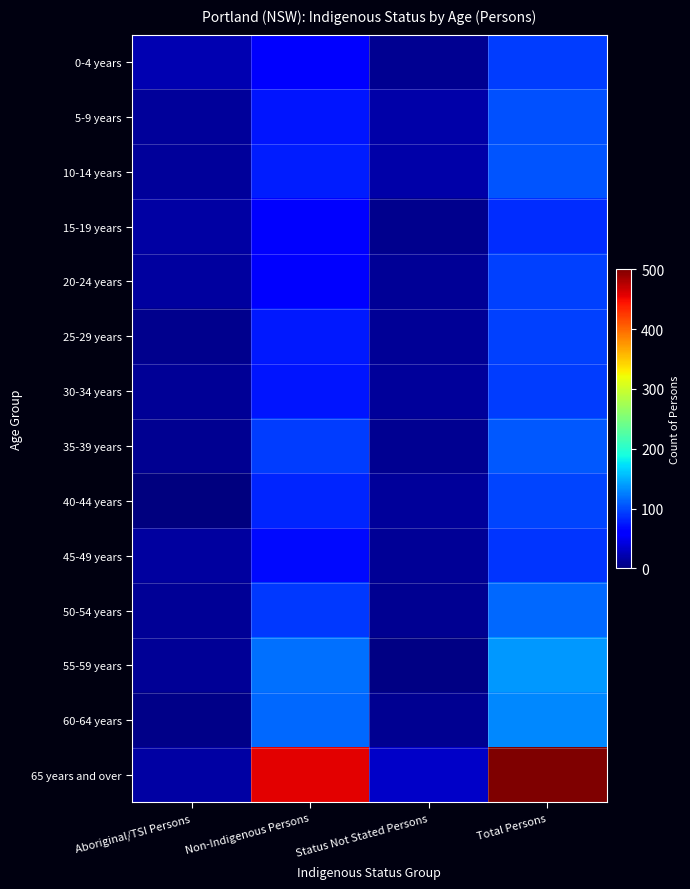

Rank the series by their maximum value, from lowest to highest.

15-19 years, 45-49 years, 0-4 years, 30-34 years, 20-24 years, 25-29 years, 40-44 years, 5-9 years, 10-14 years, 35-39 years, 50-54 years, 60-64 years, 55-59 years, 65 years and over